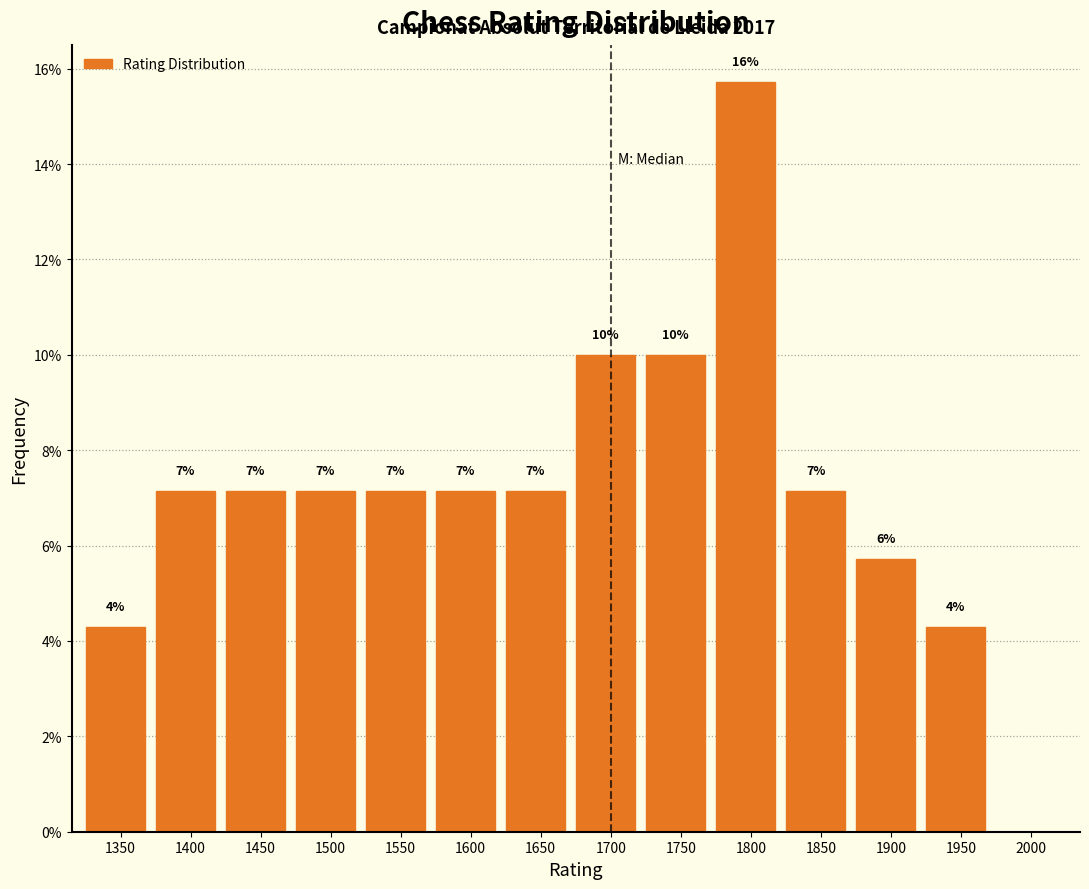

Are the bars horizontal?

No